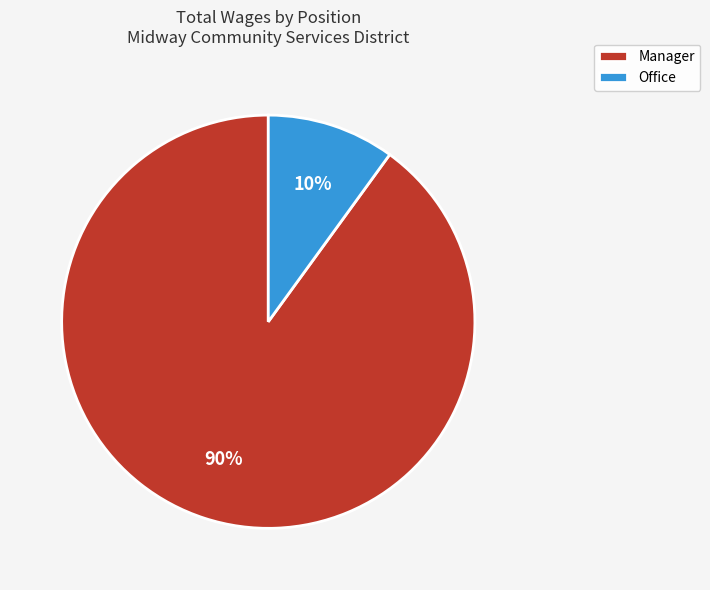

What percentage is the Office slice, to the nearest percent?

10%